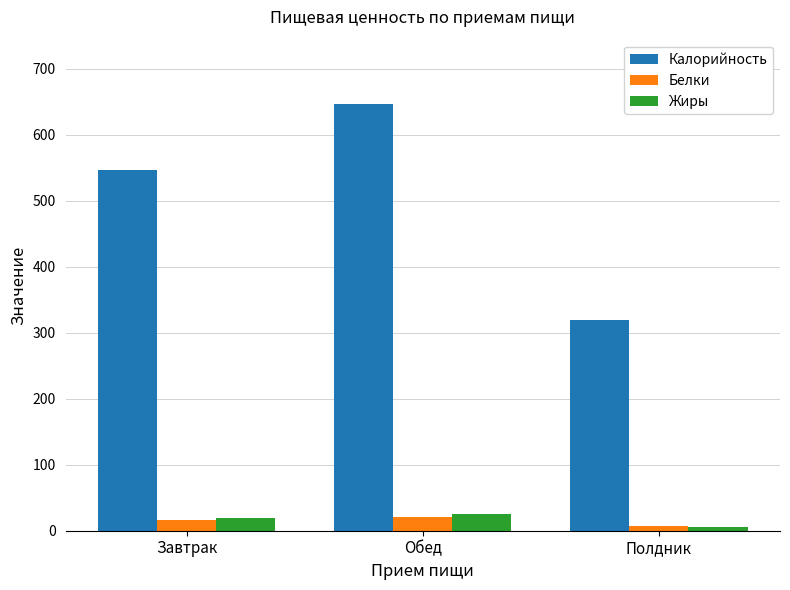

How many data points in Жиры are less than 19?

1